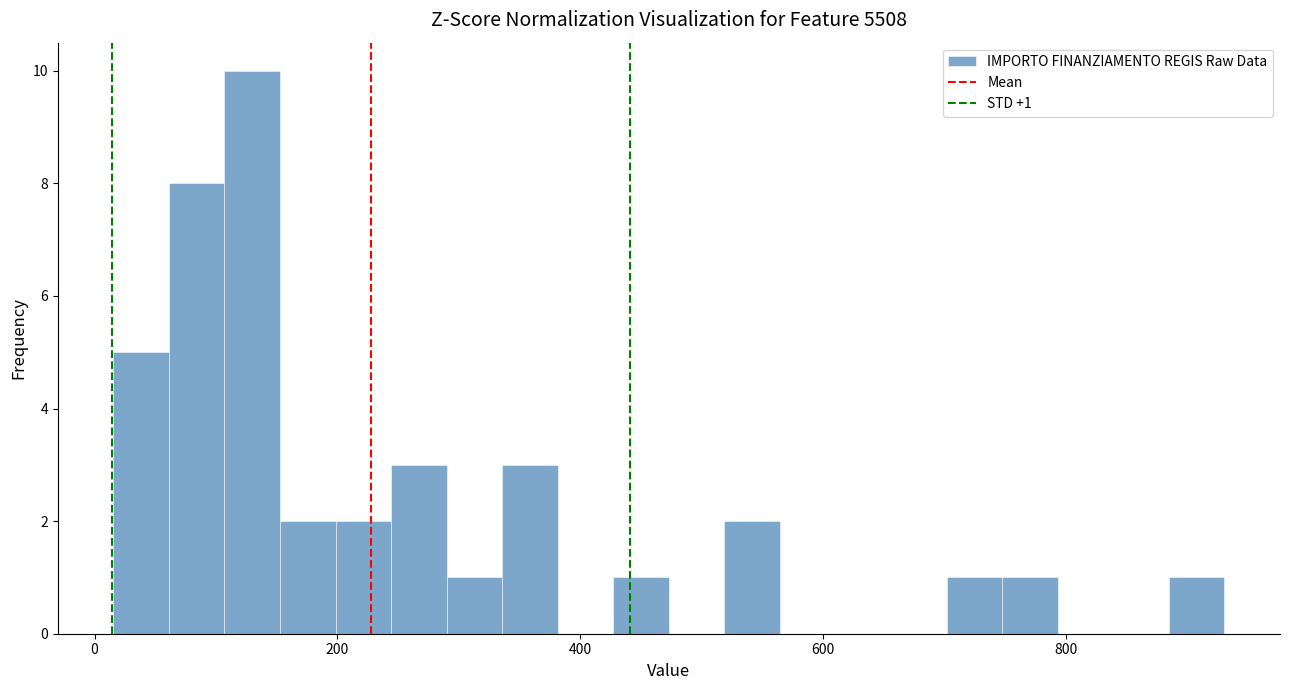

Read against the x-axis, roughly where is the centre of the tallest bar?

120